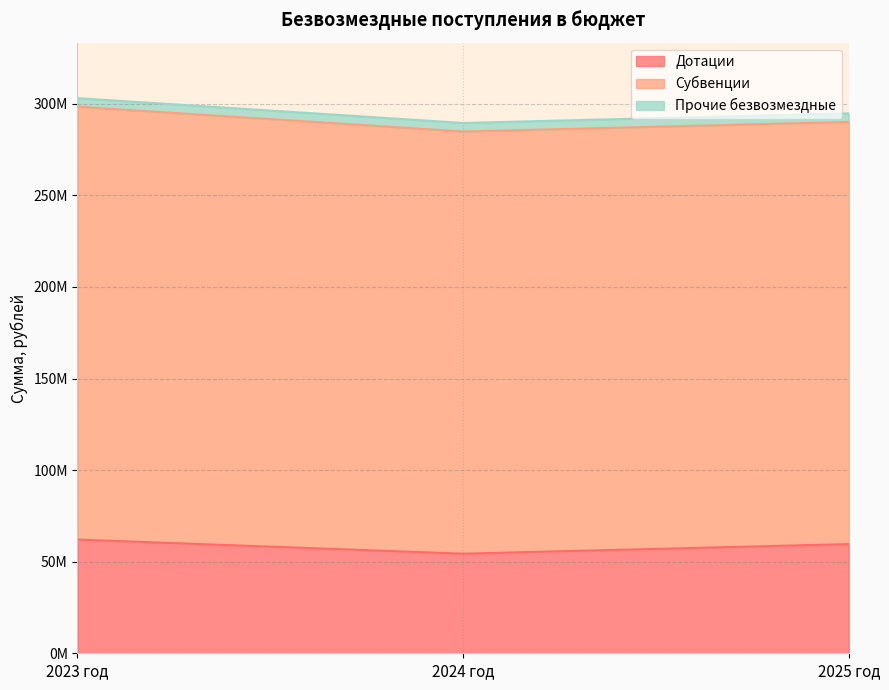

Reading left to right, list all the values displayed in this chart.

Дотации: 2023 год=62078292.0	2024 год=54377931.0	2025 год=59610131.0
Субвенции: 2023 год=236351149.3	2024 год=230509022.6	2025 год=230509491.3
Прочие безвозмездные: 2023 год=4675377.0	2024 год=4675377.0	2025 год=4675377.0